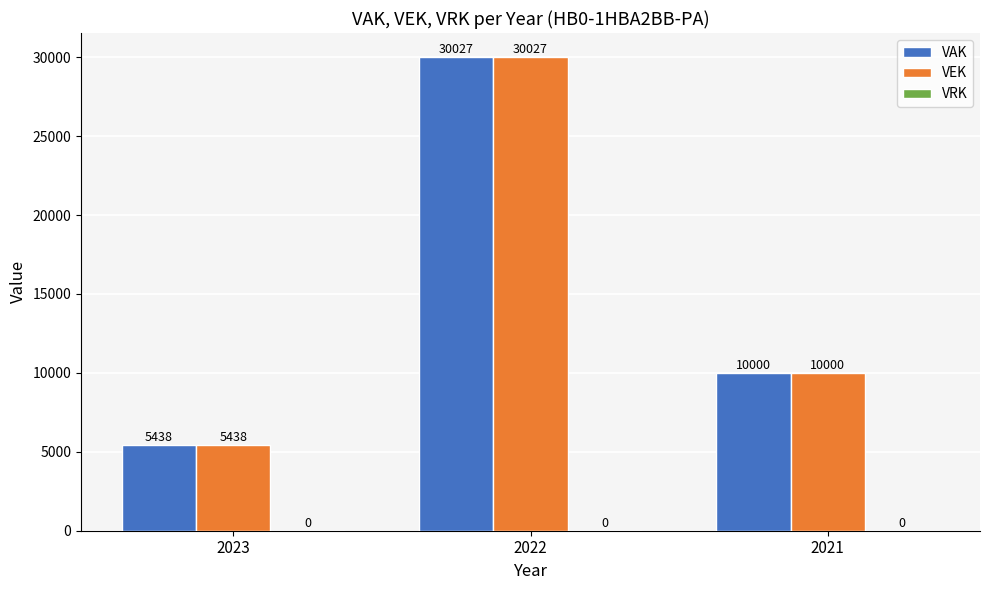

Does the chart contain any negative values?

No